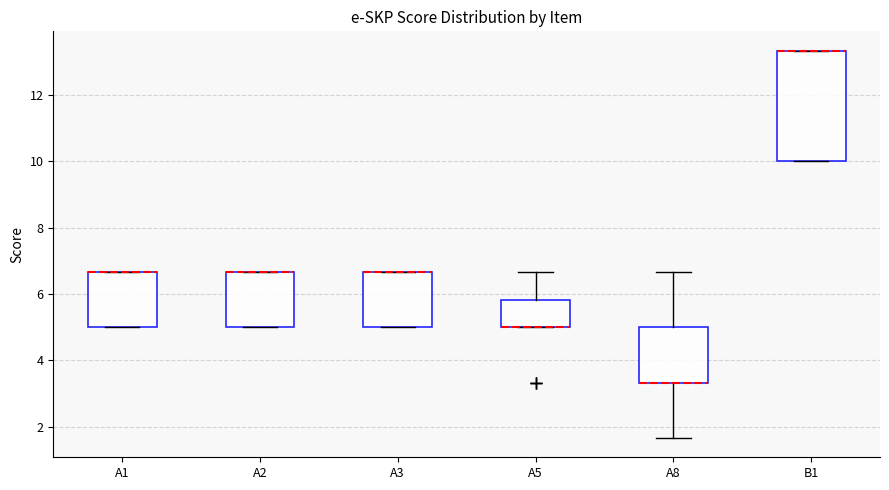

Reading left to right, read every box against the y-axis: the position of its median line, the range the box covers, and the ends of its whiskers. The values are not printed on the chart, so give them approximately, as read against the axis.

A1: median 6.6 (drawn on the box's upper edge), box 5.0 to 6.6, whiskers 5.0 to 6.6
A2: median 6.6 (drawn on the box's upper edge), box 5.0 to 6.6, whiskers 5.0 to 6.6
A3: median 6.6 (drawn on the box's upper edge), box 5.0 to 6.6, whiskers 5.0 to 6.6
A5: median 5.0 (drawn on the box's lower edge), box 5.0 to 5.8, whiskers 5.0 to 6.6
A8: median 3.4 (drawn on the box's lower edge), box 3.4 to 5.0, whiskers 1.6 to 6.6
B1: median 13.4 (drawn on the box's upper edge), box 10.0 to 13.4, whiskers 10.0 to 13.4